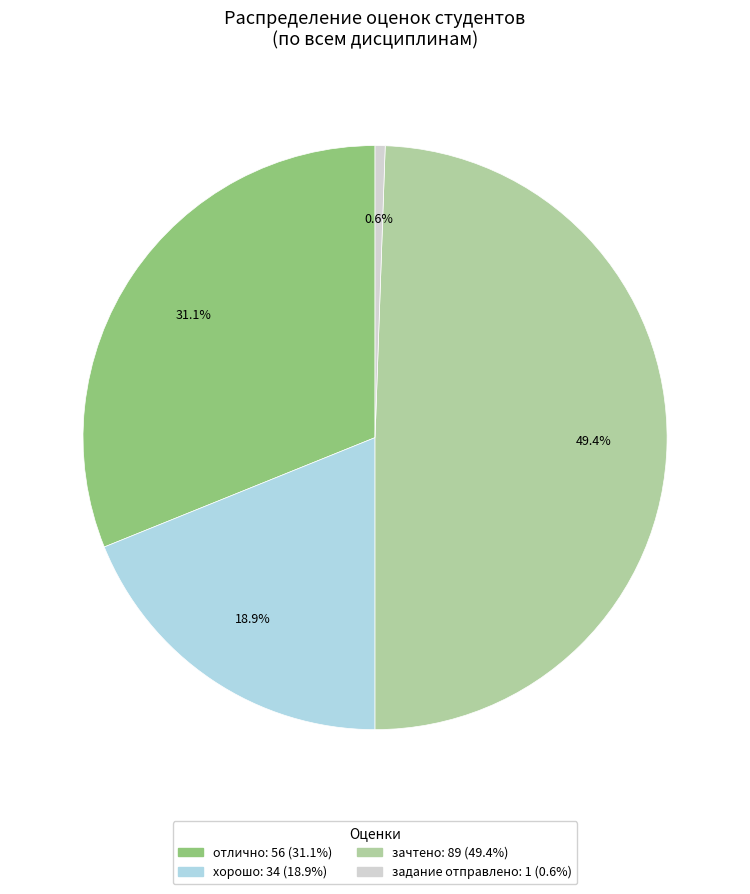

True or false: отлично accounts for 70% of the total.

False